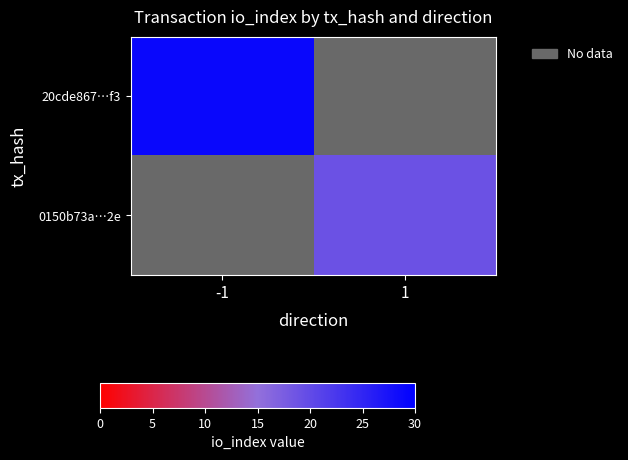

List the series in order of their peak value, highest first.

20cde867…f3, 0150b73a…2e